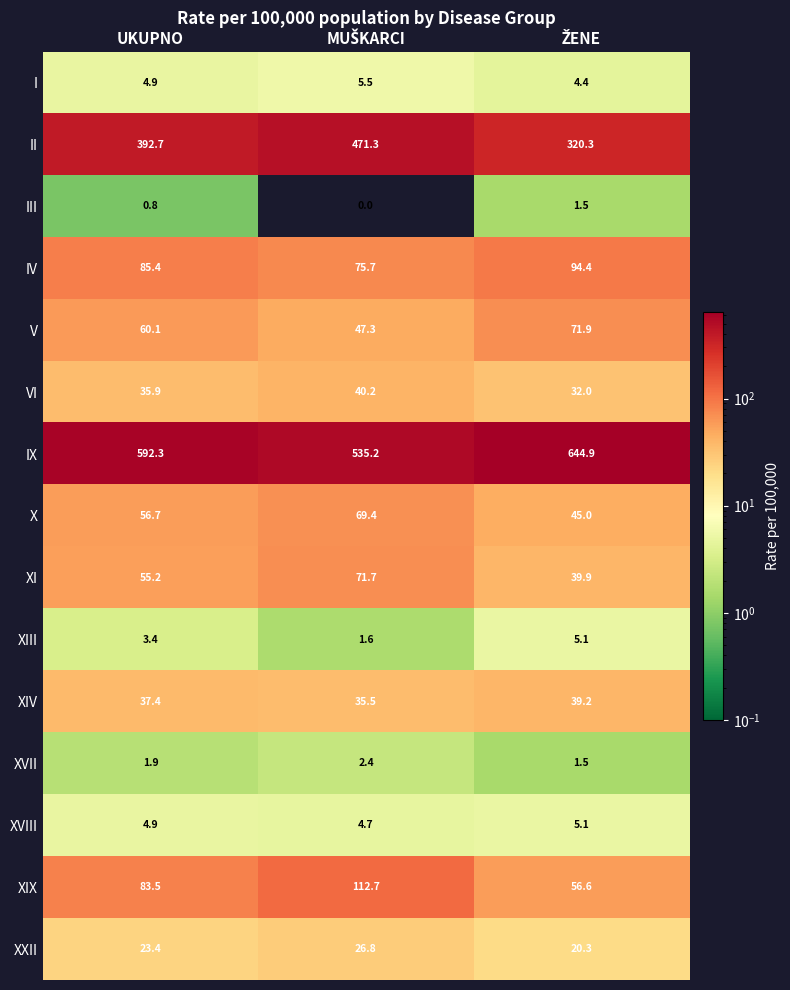

Where is IX nearest to the value 590?

UKUPNO